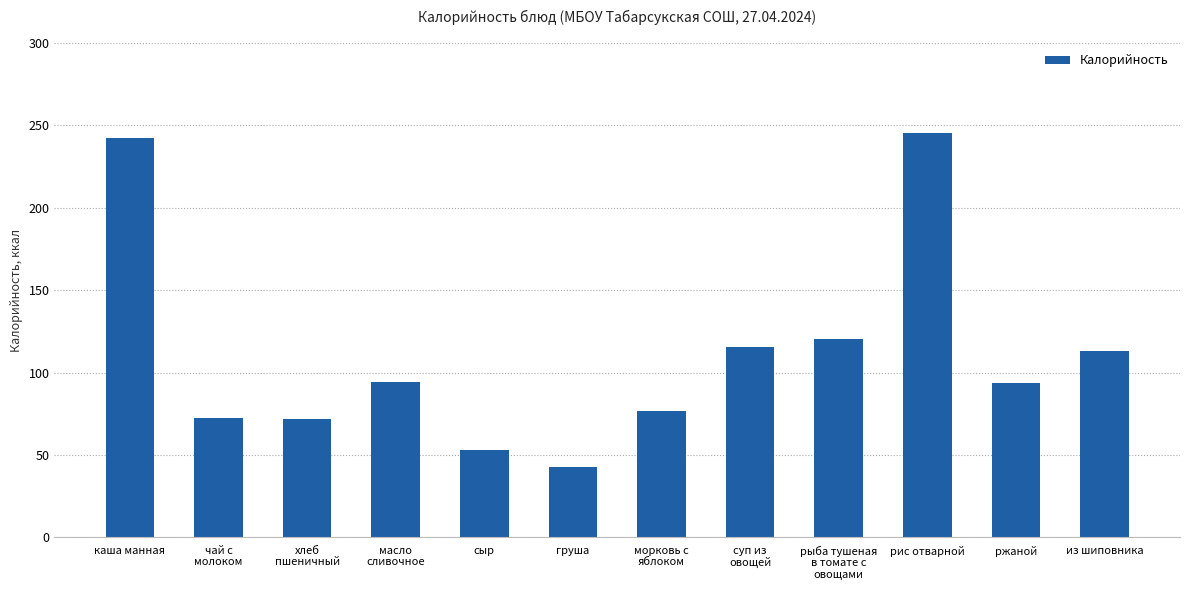

Where does the data first go above 94?

каша манная